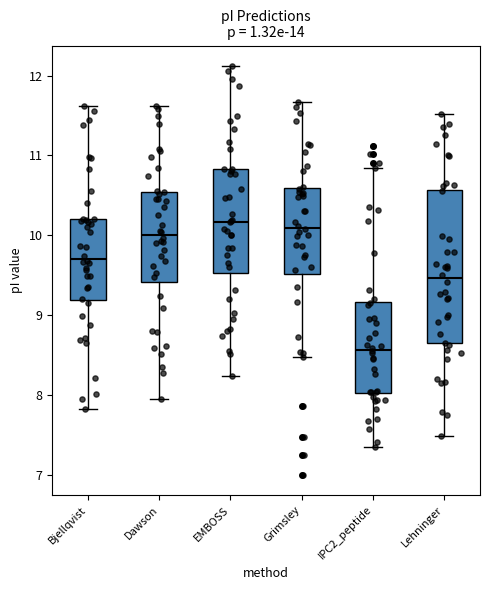

Where does the upper whisker of the box for Dawson end on the y-axis? The values are not printed on the chart, so give them approximately, as read against the axis.

11.6